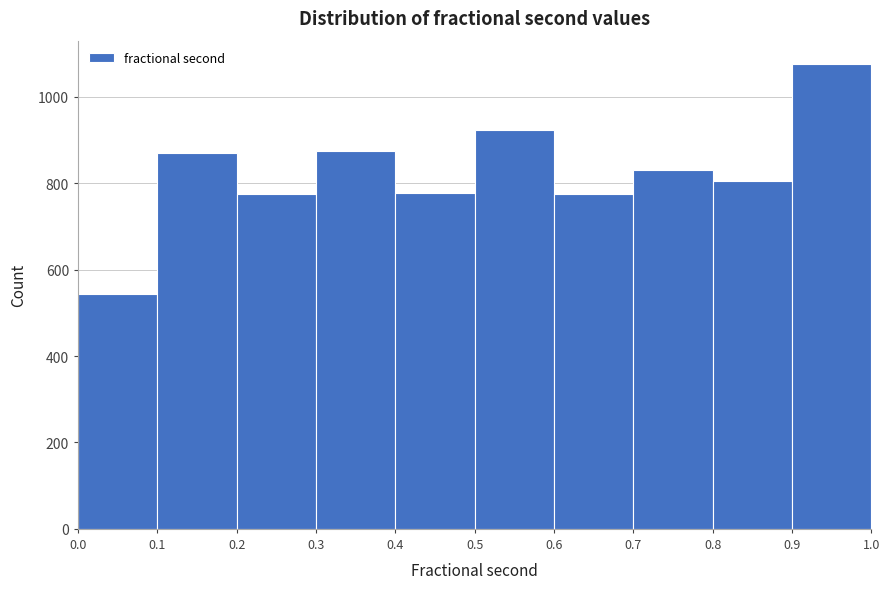

How tall is the bar that spans 0.7 to 0.8 on the x-axis? The values are not printed on the chart, so give them approximately, as read against the axis.

840